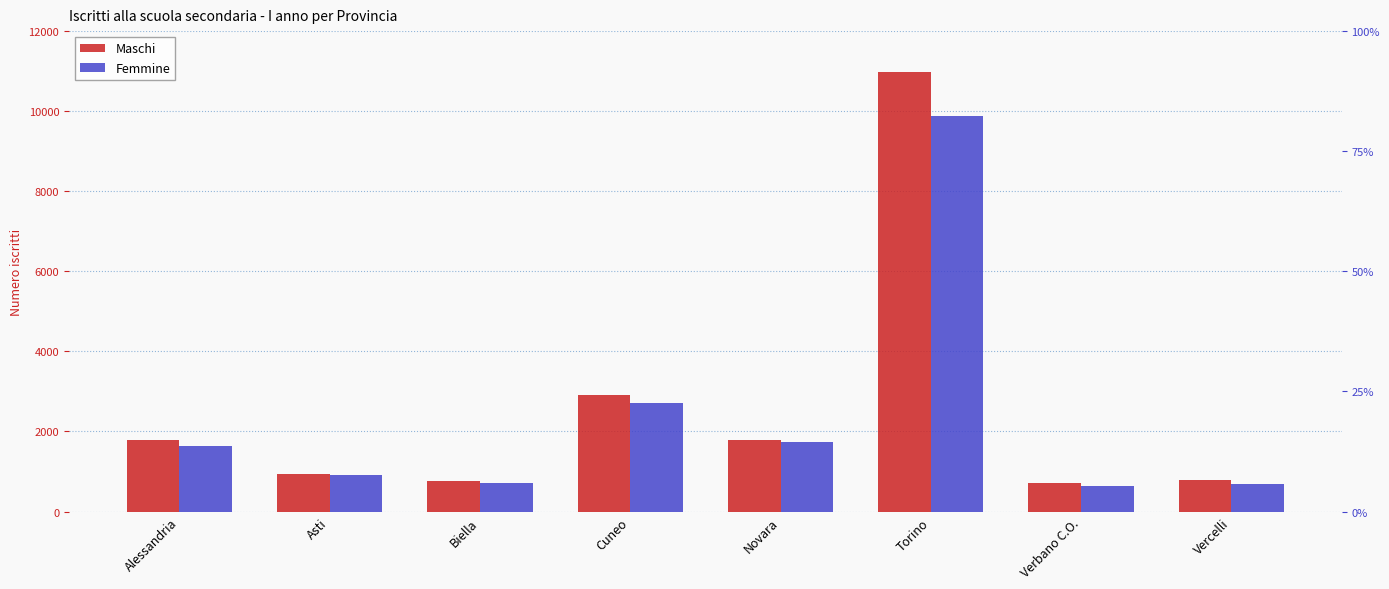

What is the greatest value displayed?

10980